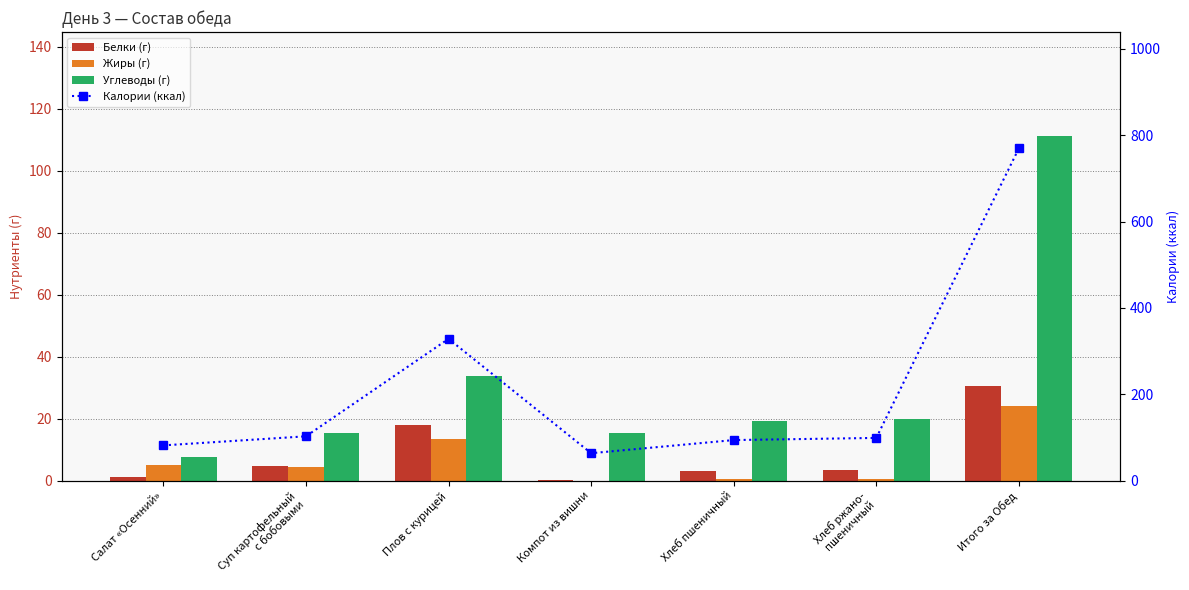

Where does the Белки (г) series first go above 3?

Суп картофельный
с бобовыми